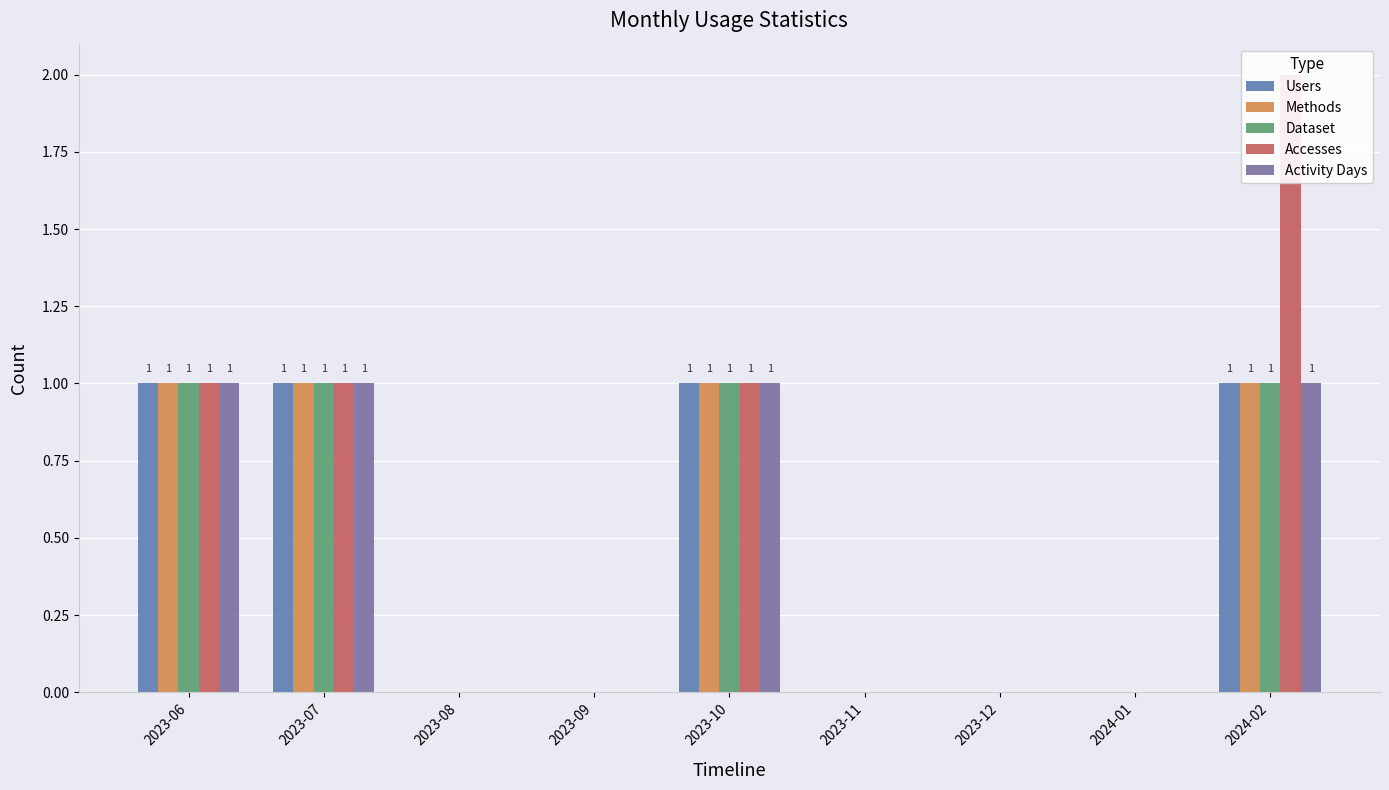

How many data points in Users are above 0?

4